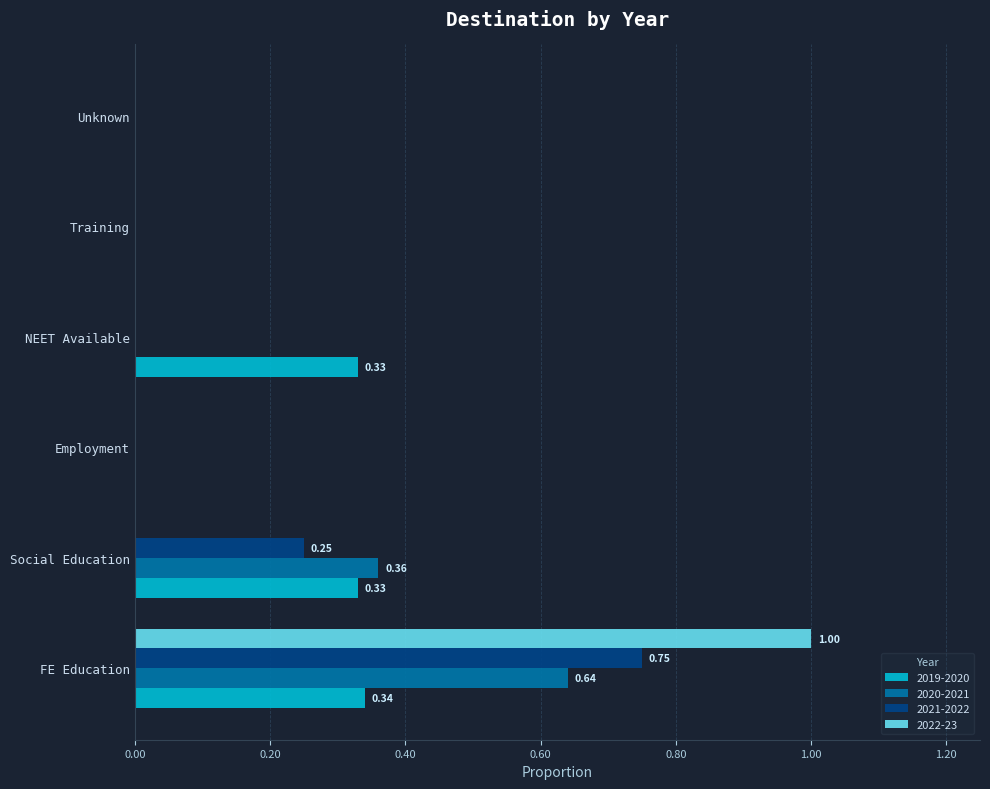

What is the sum of all 2021-2022 values?

1.0